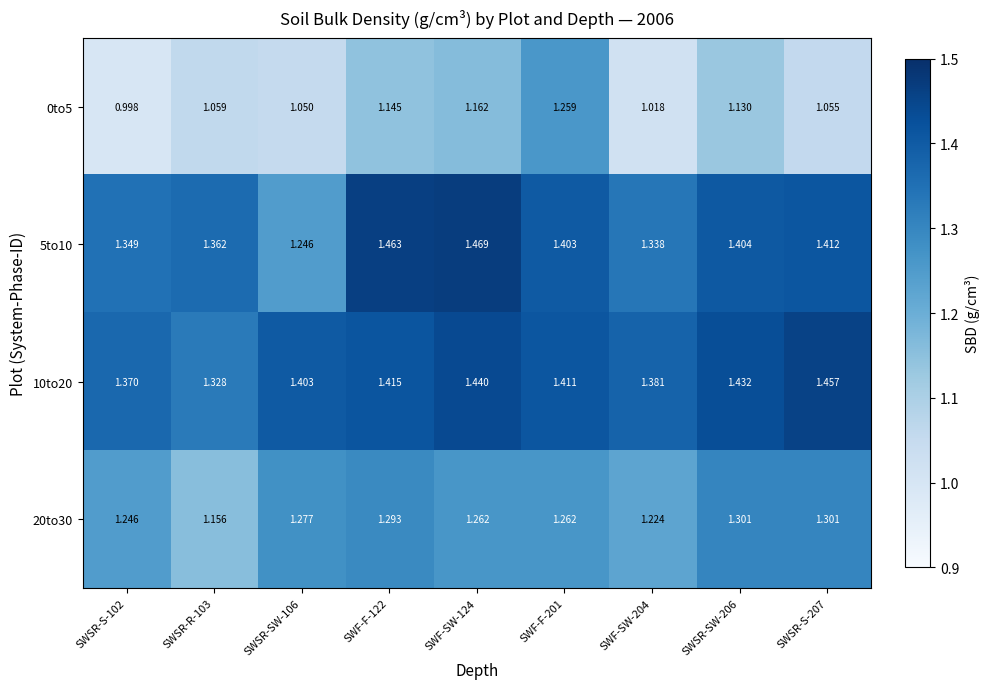

Rank the series at SWF-F-122 from lowest to highest value.

0to5, 20to30, 10to20, 5to10